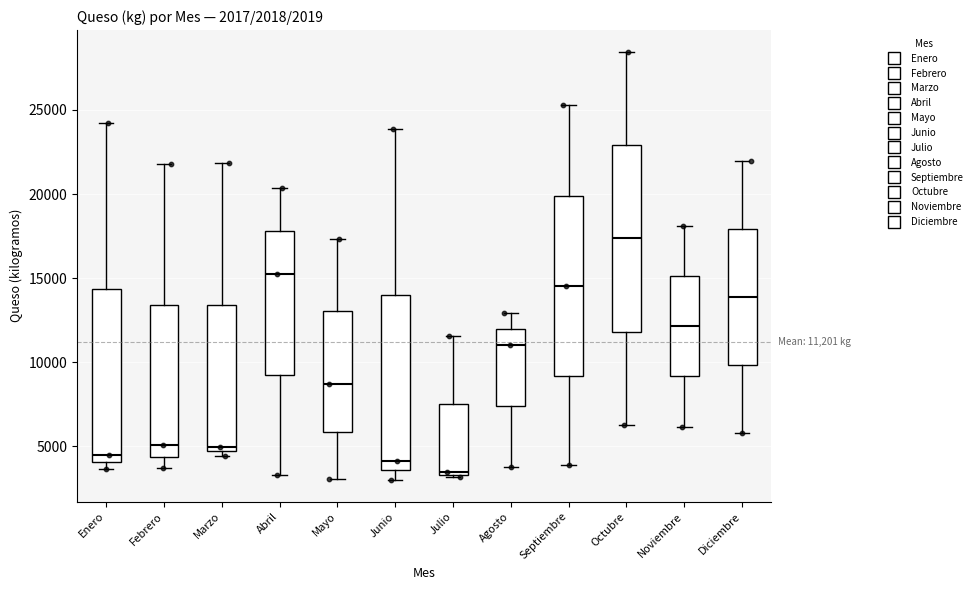

Which box's median line is the lowest?

Julio